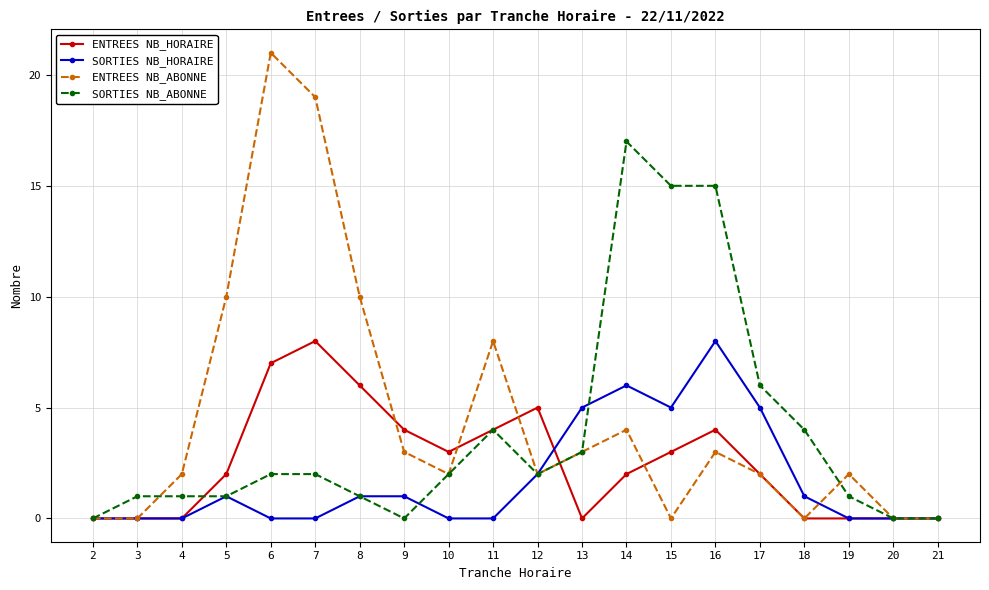

True or false: SORTIES NB_ABONNE and SORTIES NB_HORAIRE intersect in this chart.

True